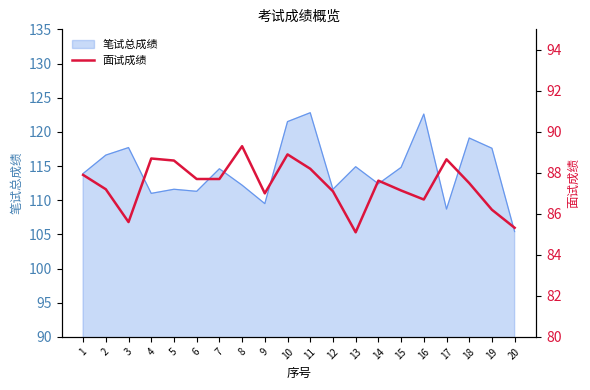

True or false: 笔试总成绩 has a value of 158.6 at 20.

False